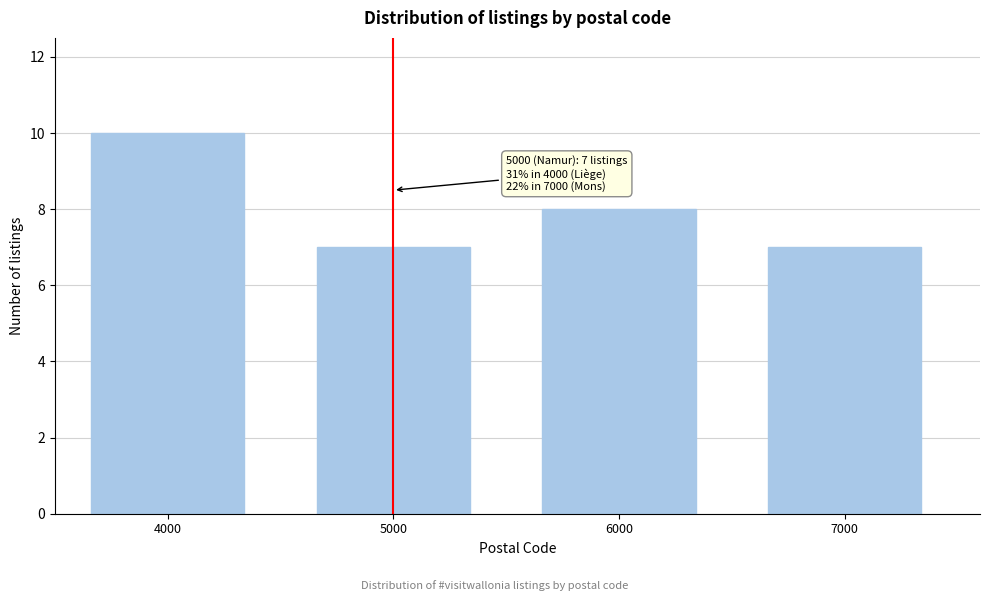

Reading right to left, list all the values displayed in this chart.

7	8	7	10